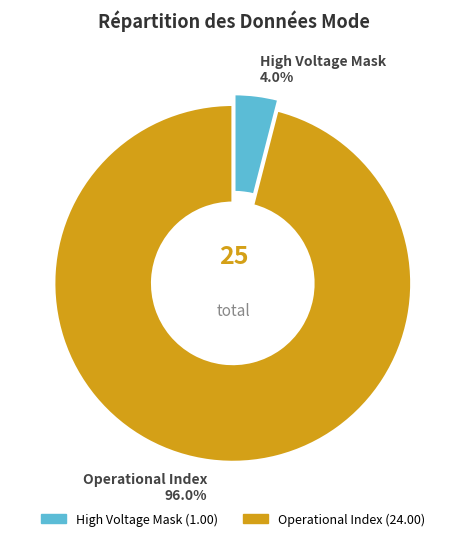

Rank the categories by value from highest to lowest.

Operational Index, High Voltage Mask